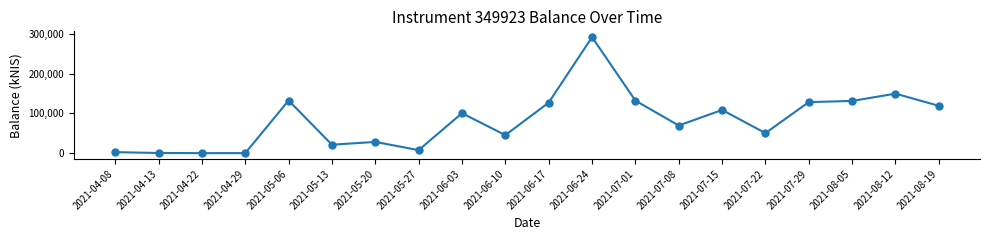

What value does the data have at 2021-04-08?

2469.7